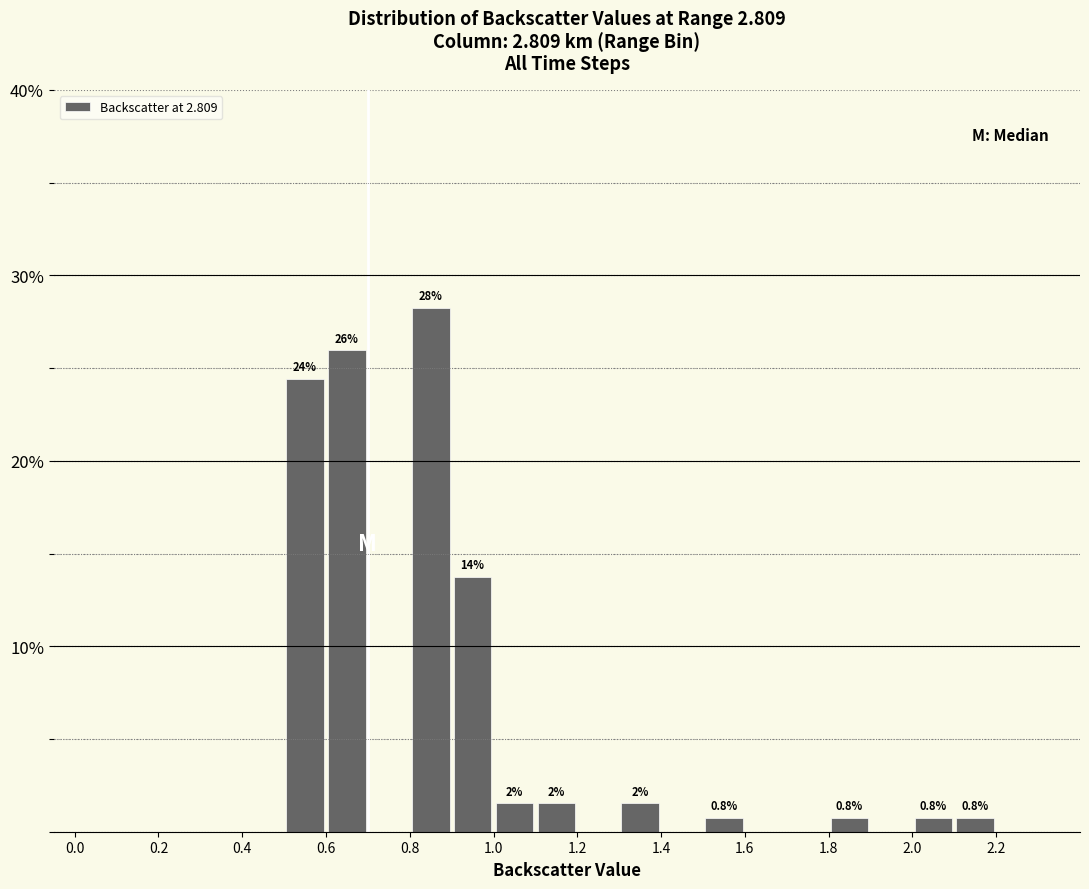

Over which range of the x-axis is the bar tallest?

0.8 to 0.9